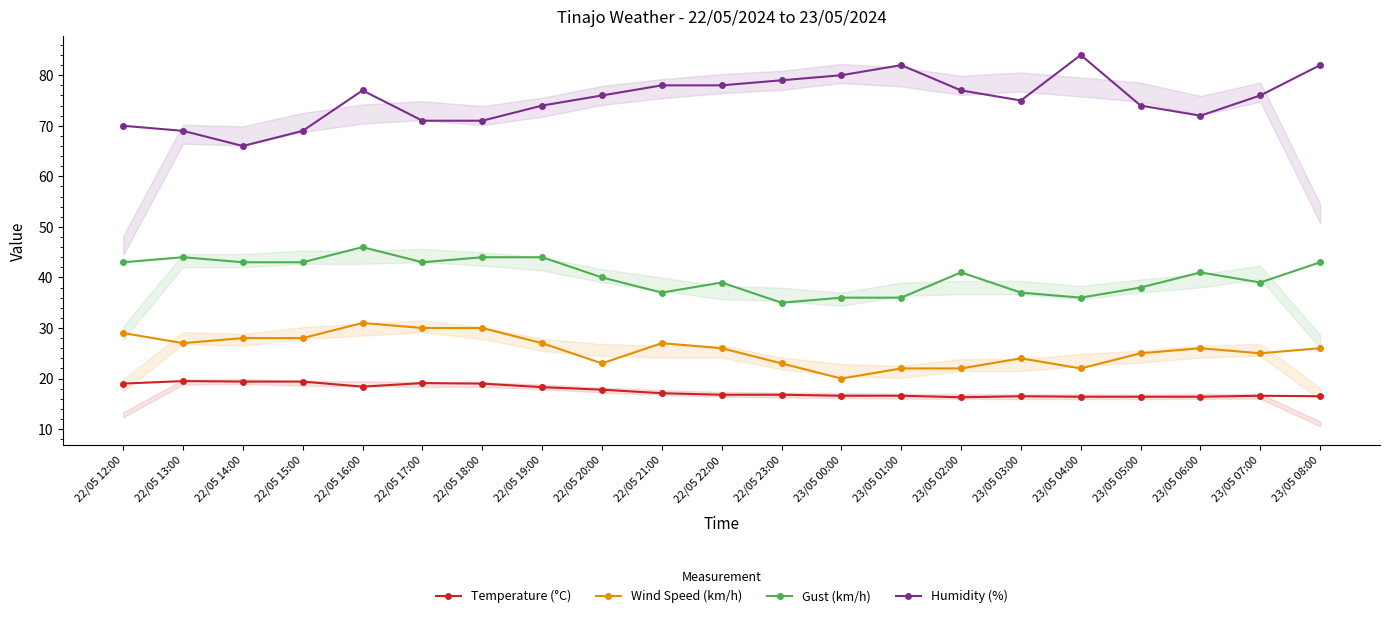

How many categories are shown in the chart?

21